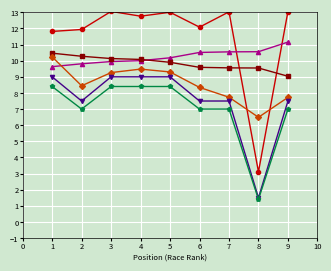

What is the spread (max minus min) of values at 8?

9.2